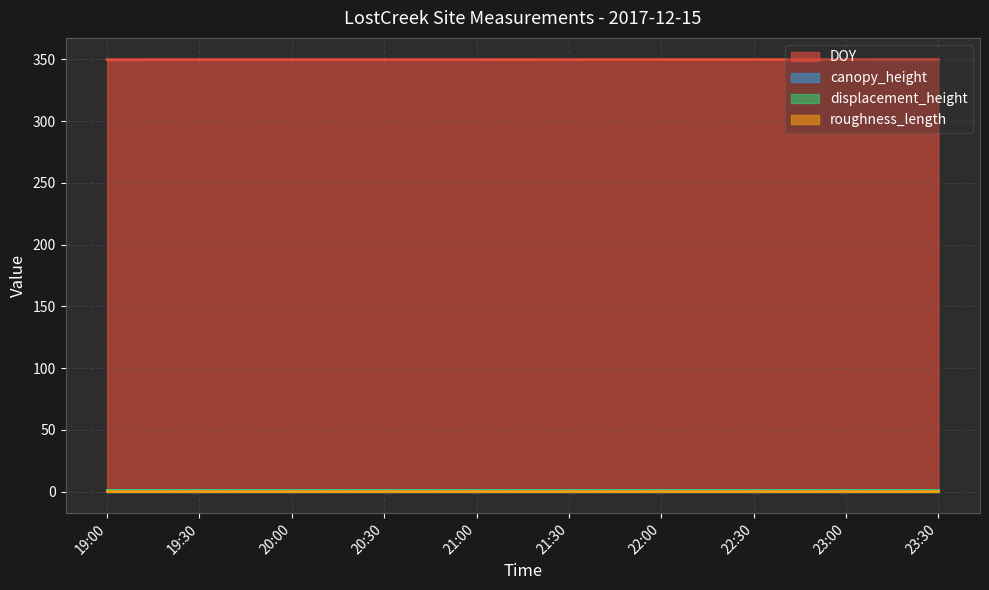

What is the difference between the maximum and minimum values in the DOY series?

0.2